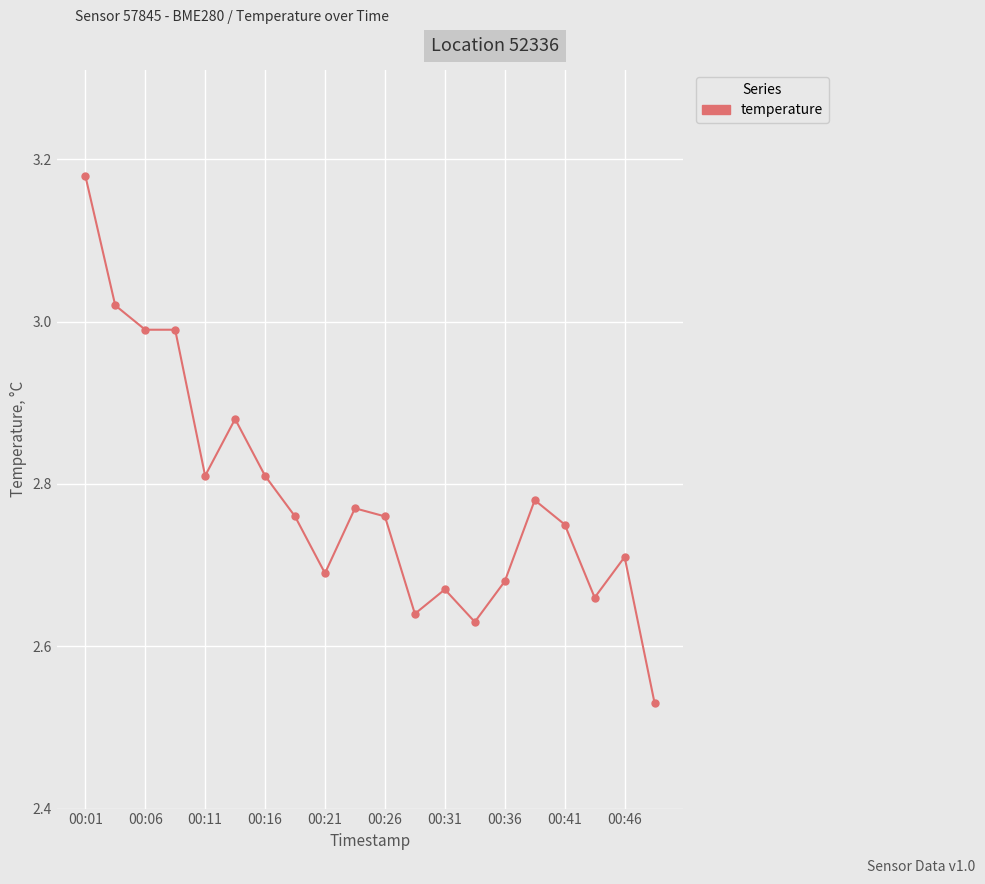

How many distinct data groups are displayed?

1